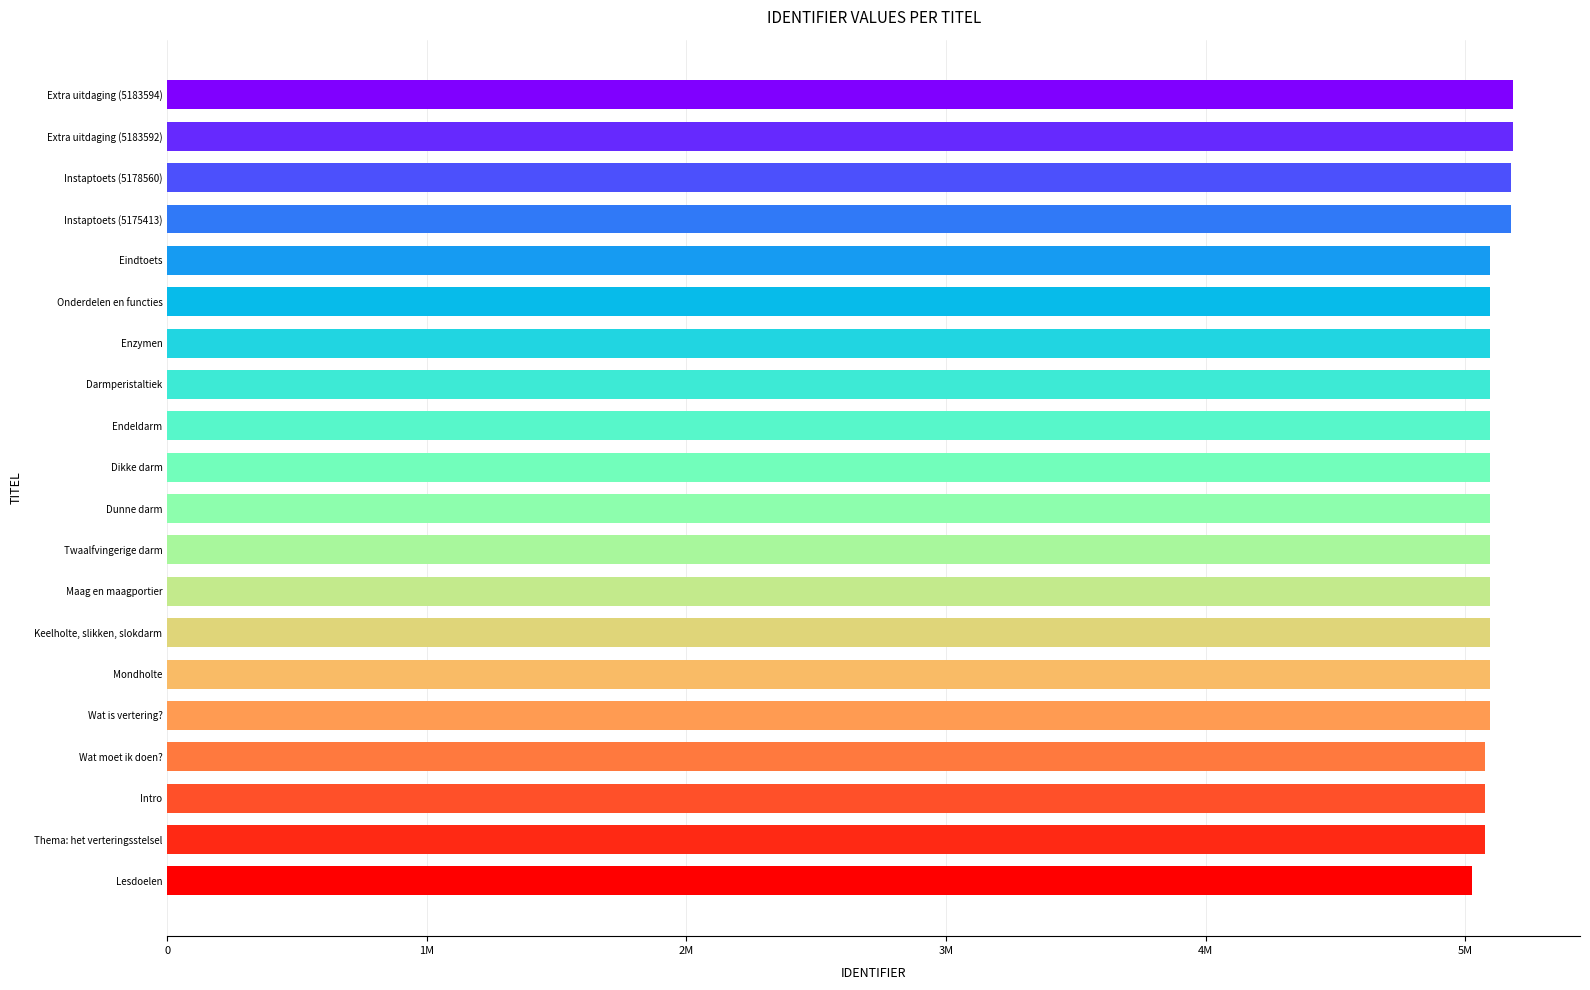

What is the difference between the values at Extra uitdaging (5183592) and Lesdoelen?

156442